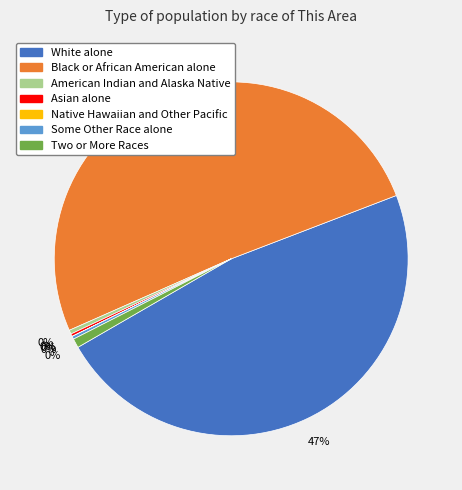

To the nearest percent, what portion does Two or More Races represent?

1%